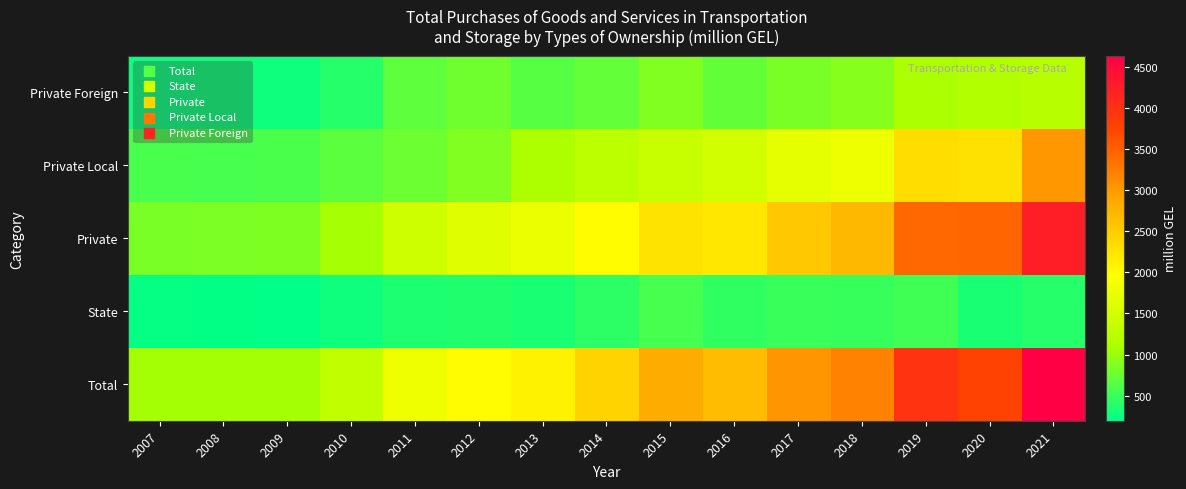

What is the maximum value shown in the chart?

4632.8